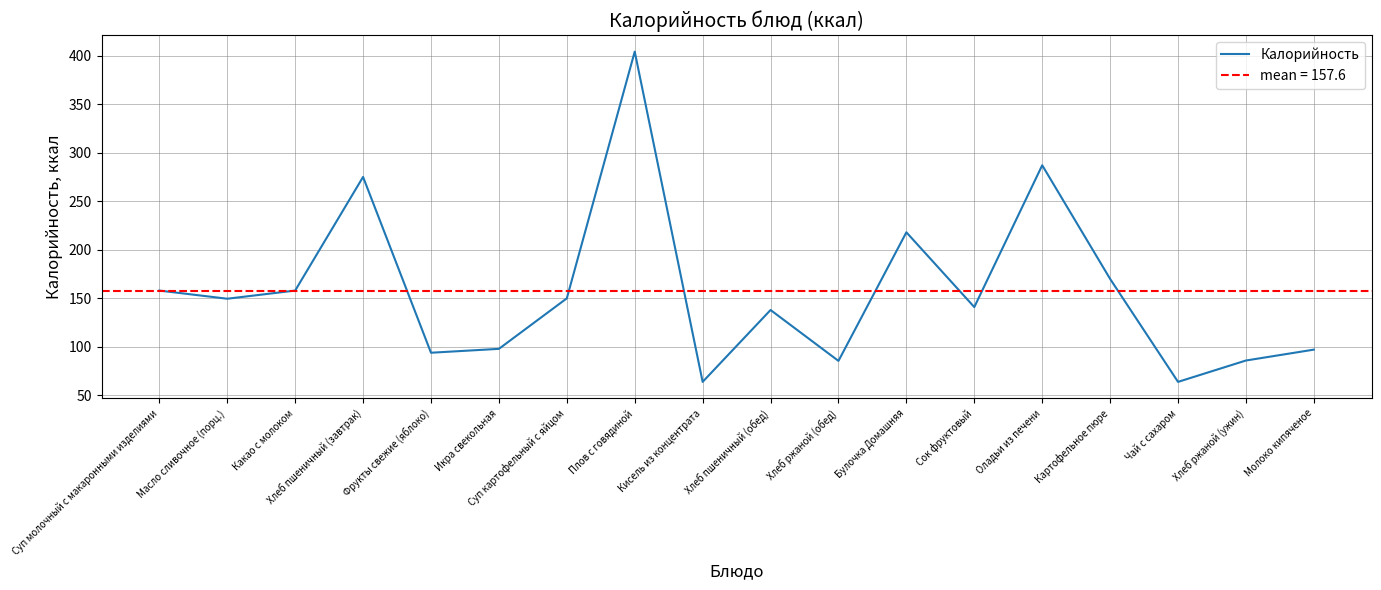

How many interior local peaks (higher than both neighbors) does the data have?

5